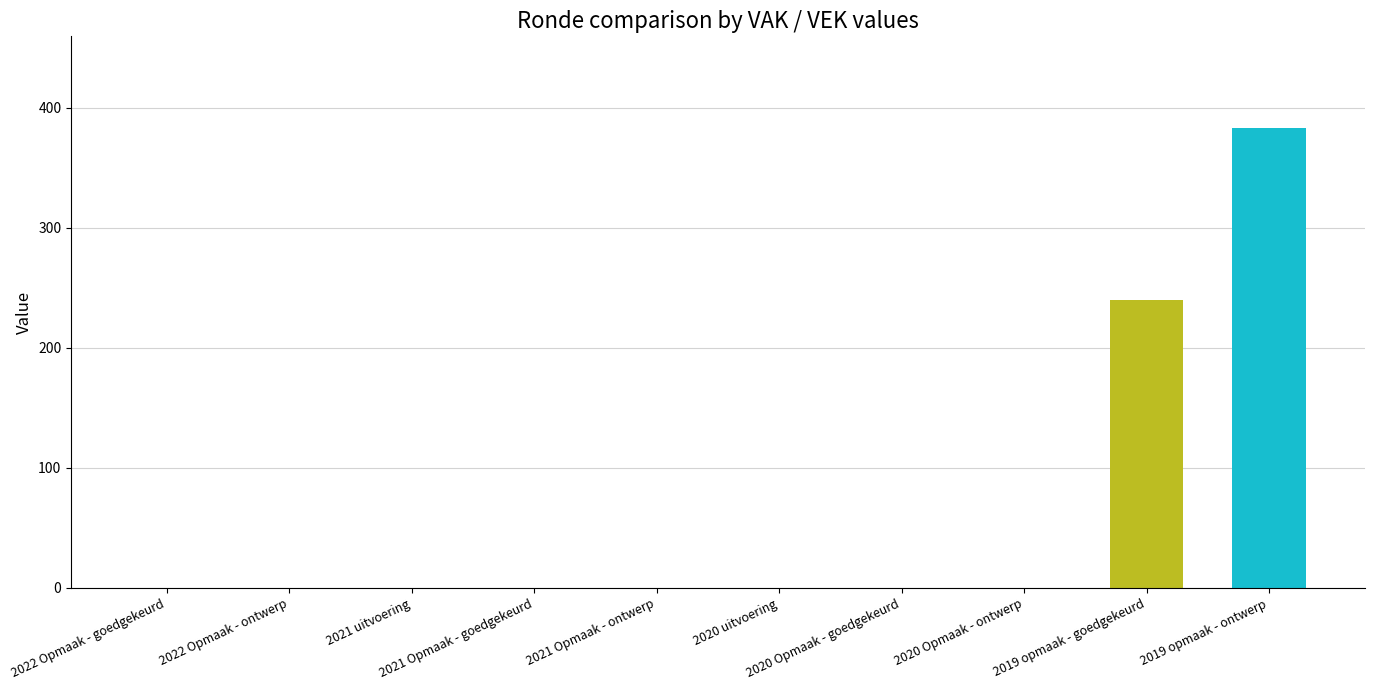

What is the maximum value shown in the chart?

383